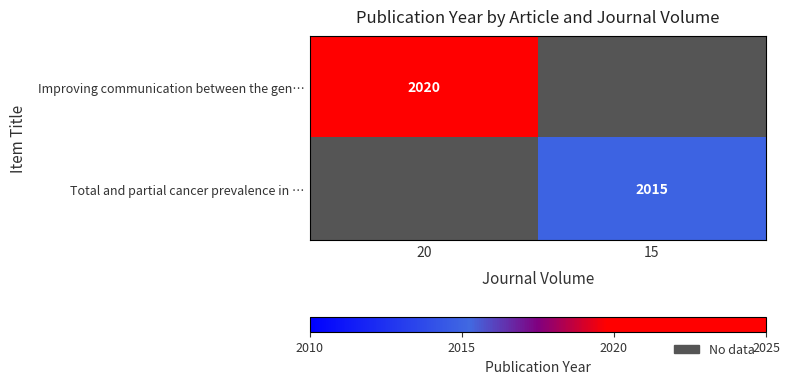

True or false: Improving communication between the gen… has a value of 2927 at 20.

False